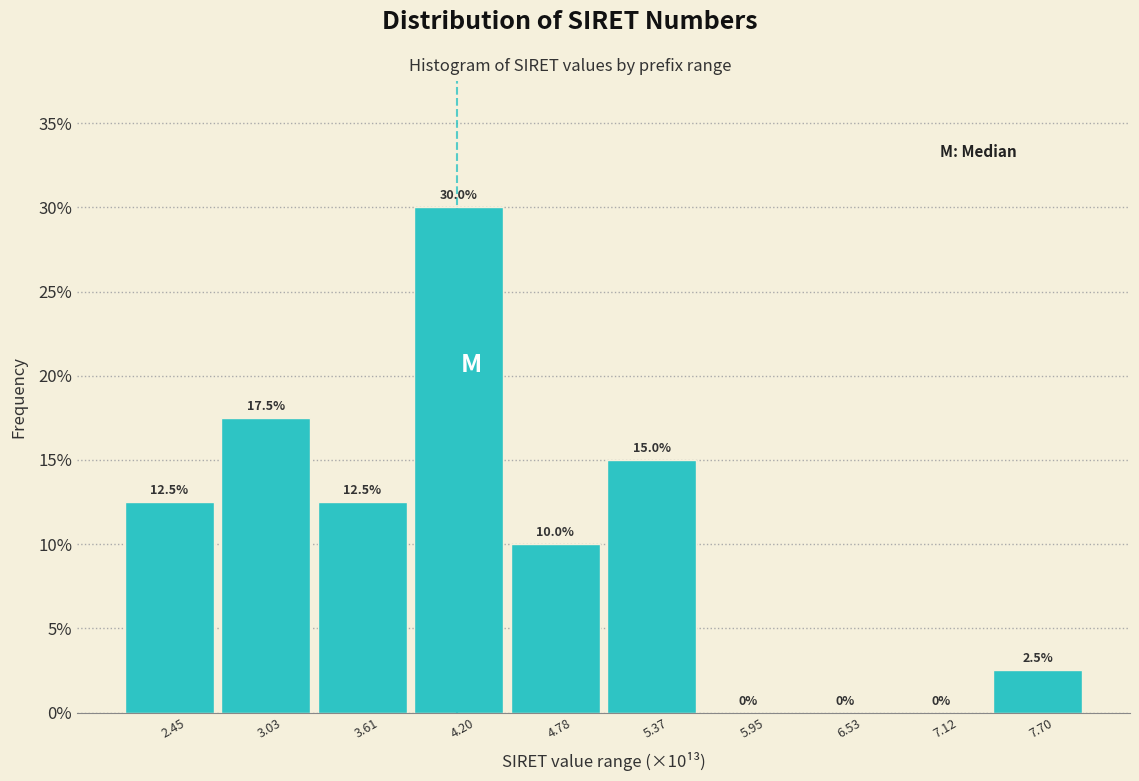

Over which range of the x-axis is the bar tallest?

3.9 to 4.5